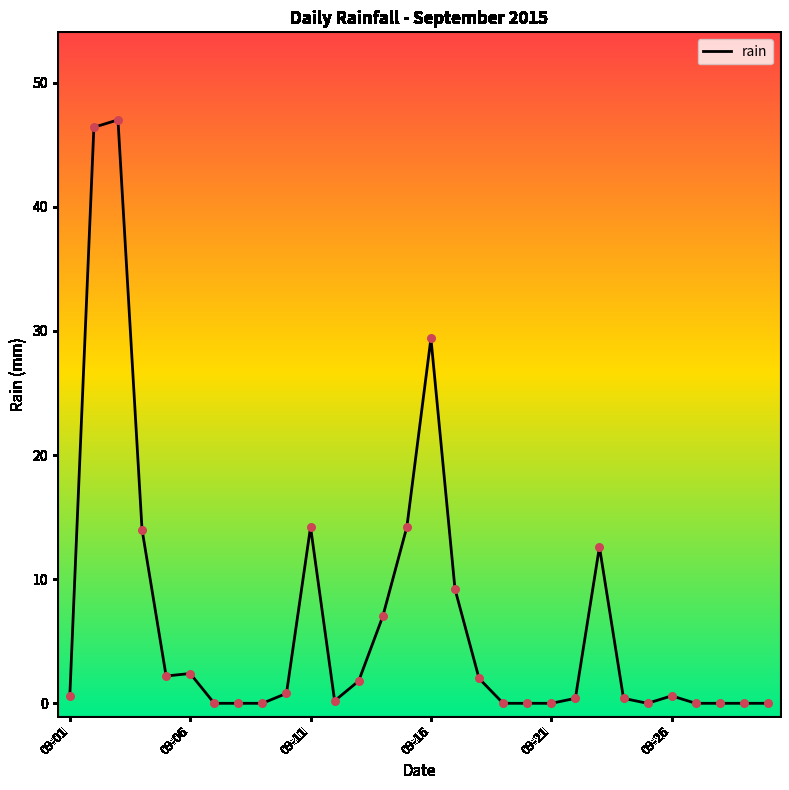

What is the greatest value displayed?

47.0